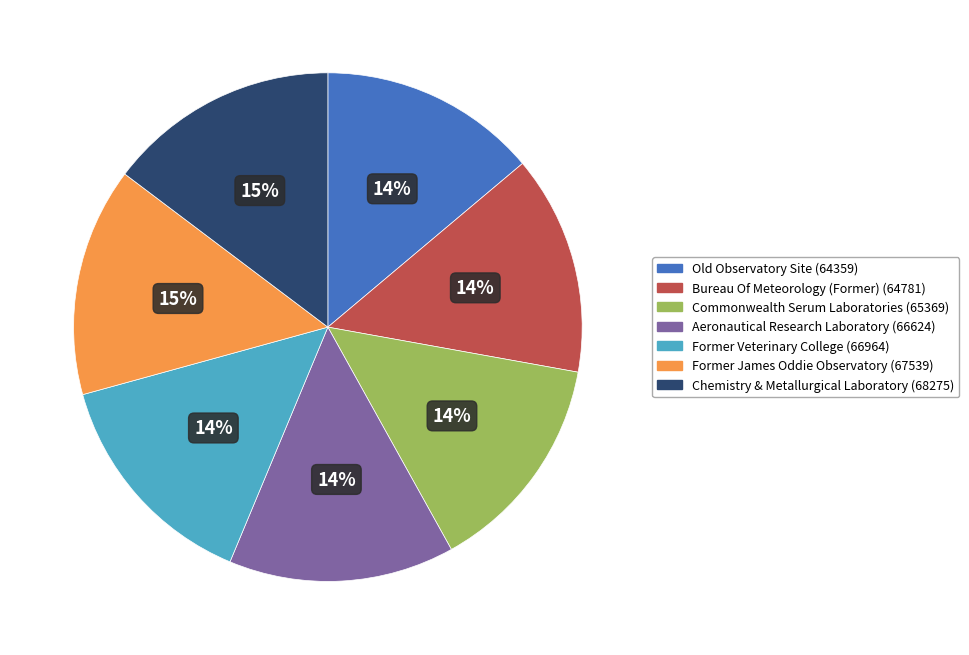

To the nearest percent, what portion does Former James Oddie Observatory represent?

15%